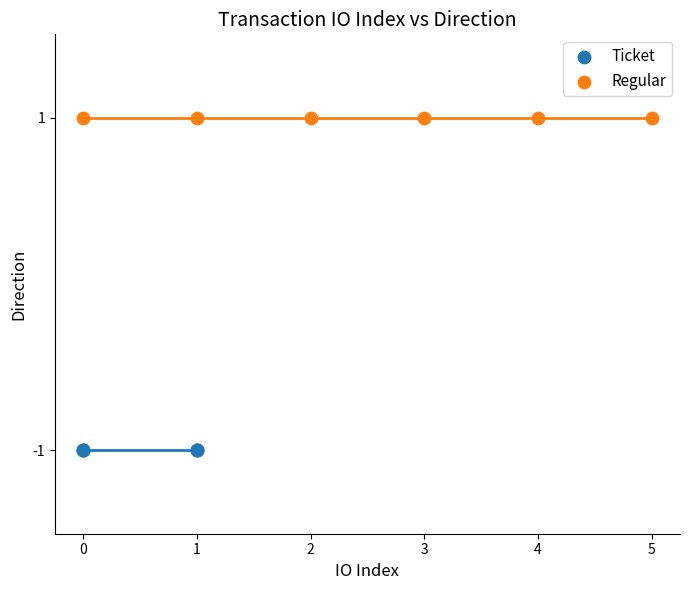

Which series reaches the minimum Y coordinate?

Ticket